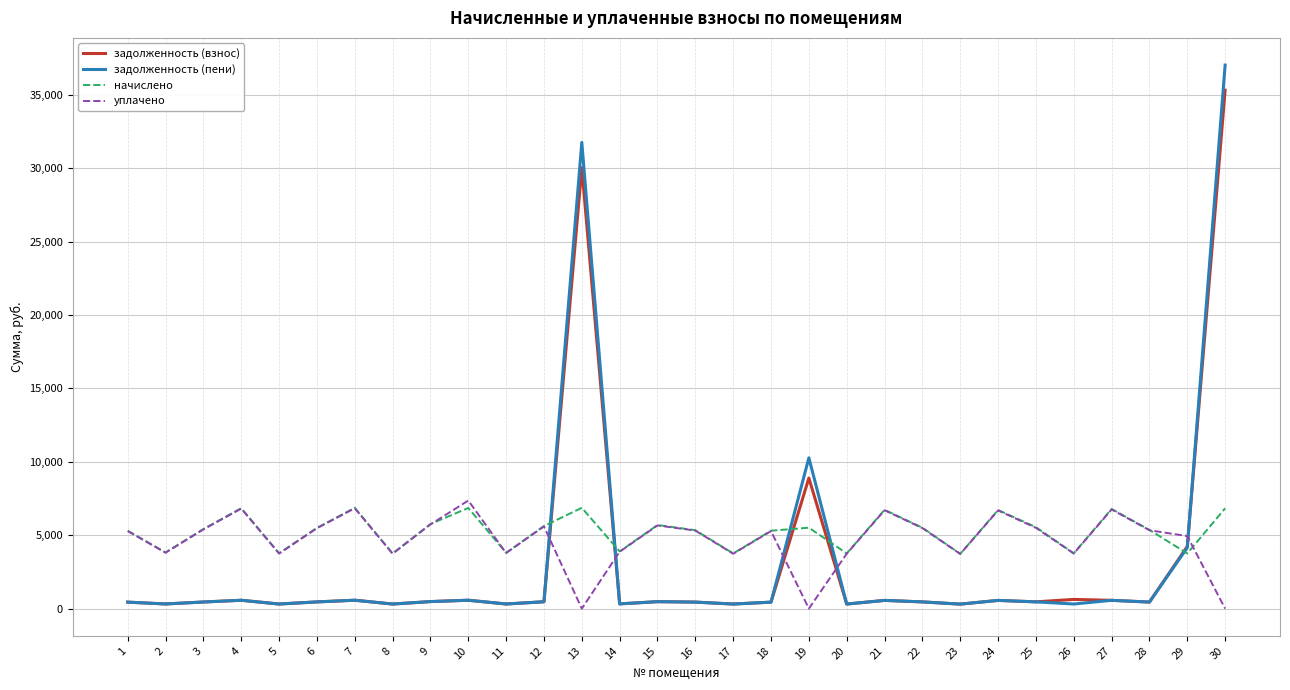

Which series has the largest range (max minus min)?

задолженность (пени)